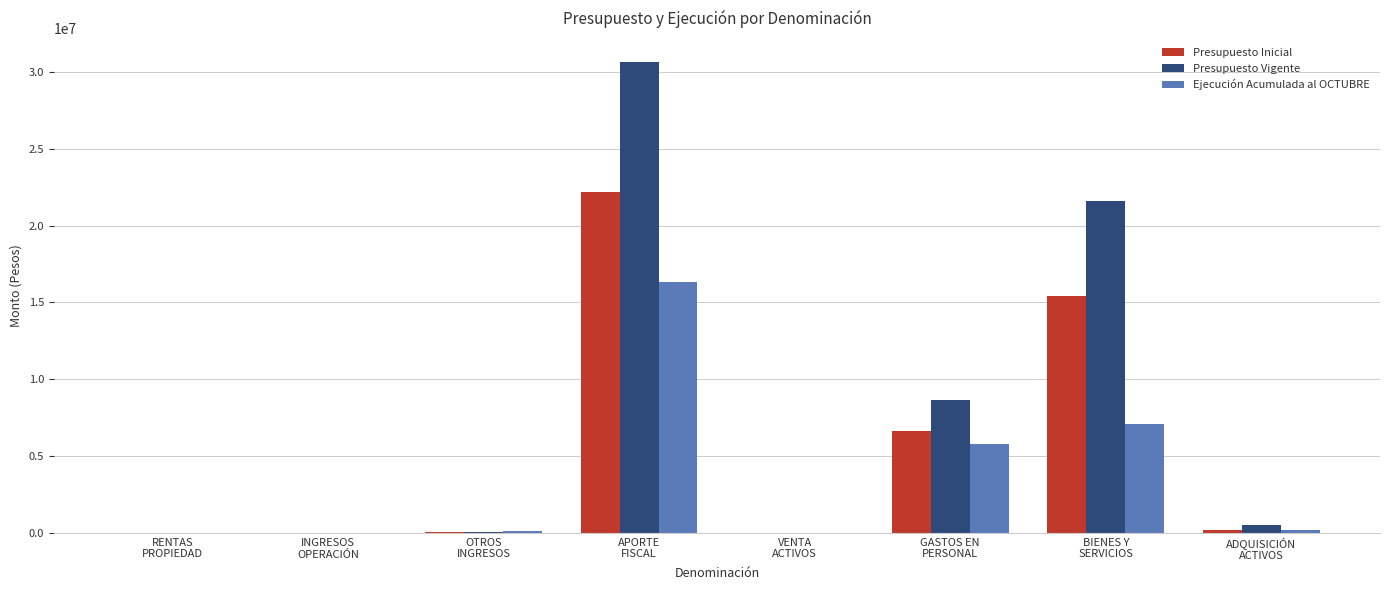

What is the maximum value for Ejecución Acumulada al OCTUBRE?

16357974